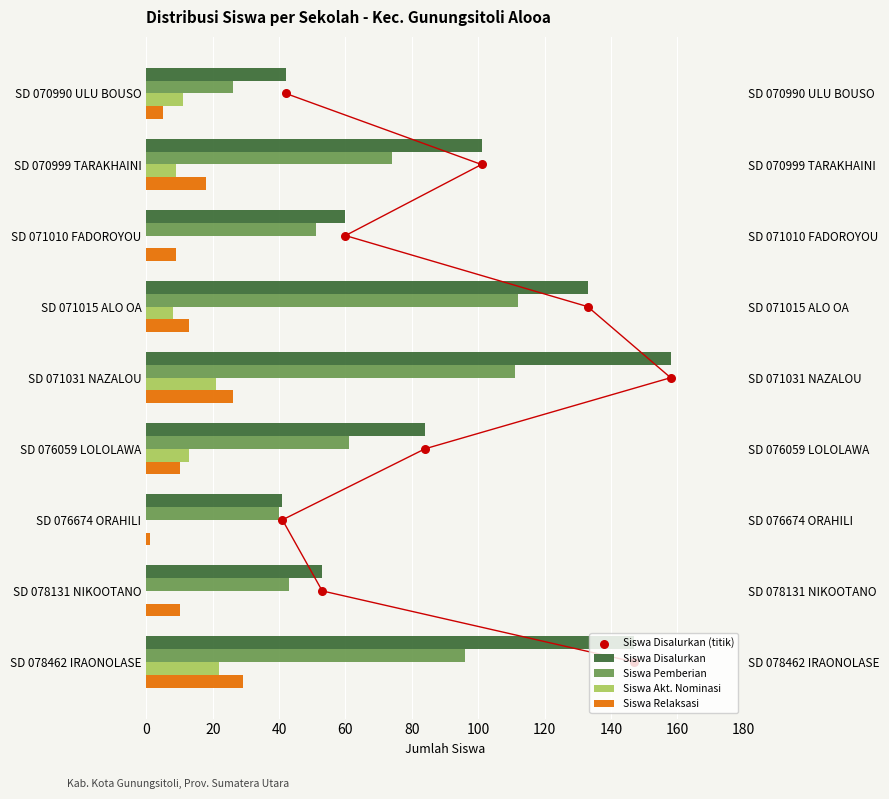

Which series reaches the maximum Y coordinate?

Siswa Disalurkan